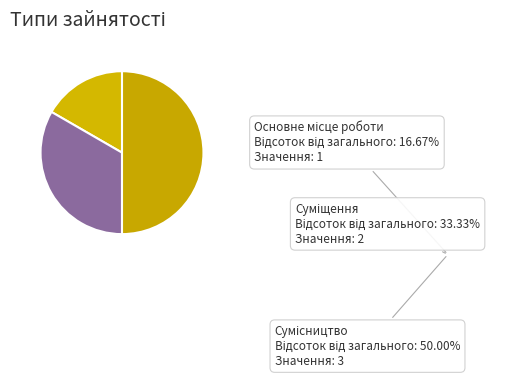

Is there a majority slice in this chart?

No